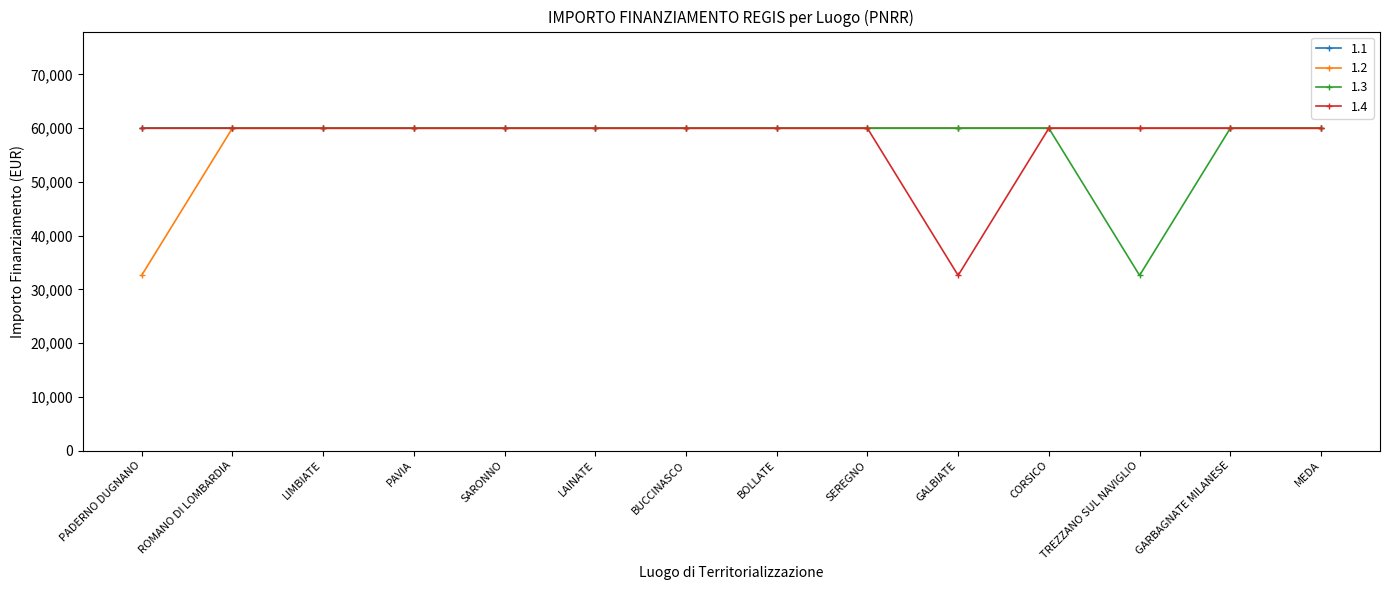

What is the minimum value for 1.1?

59966